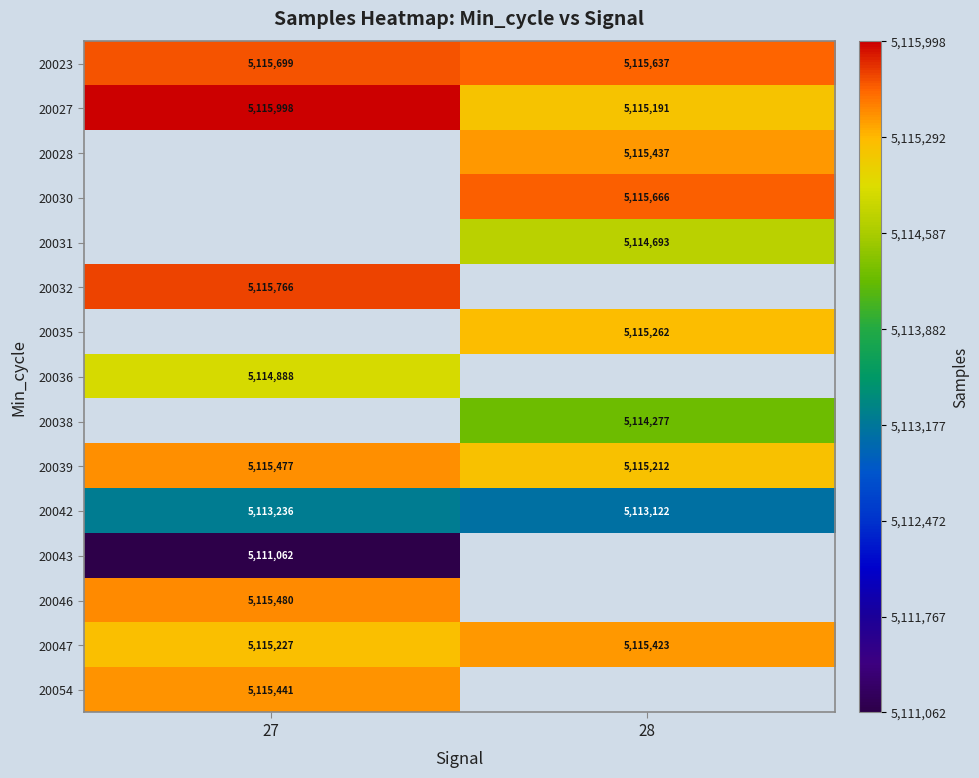

The 20031 series shows 7199513.8 at 28. True or false?

False